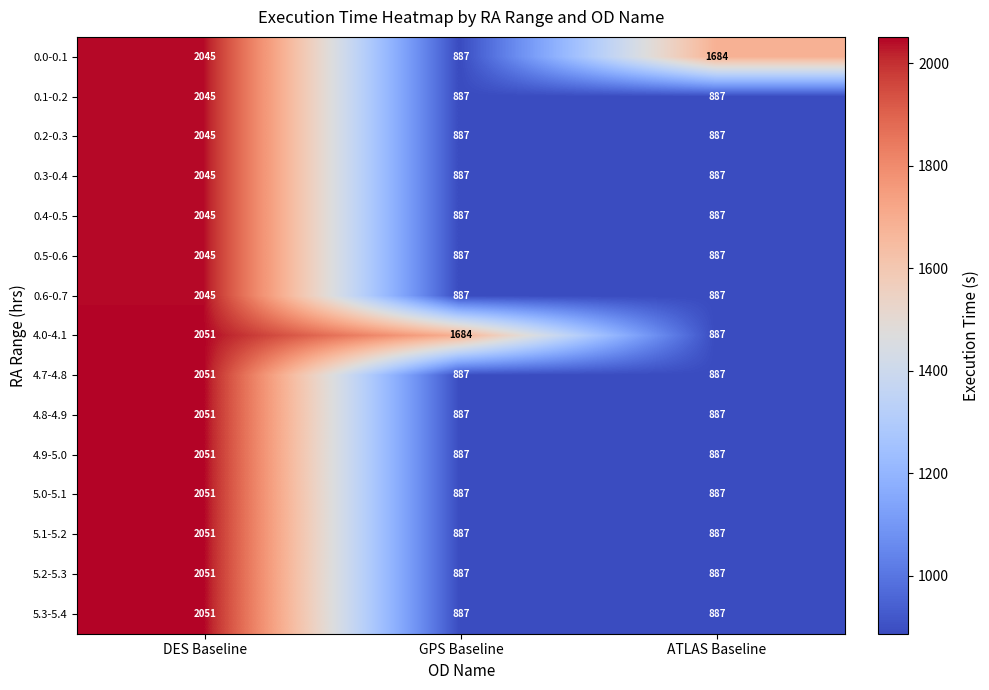

Count the 0.0-0.1 values in the range 887 to 2045.

3